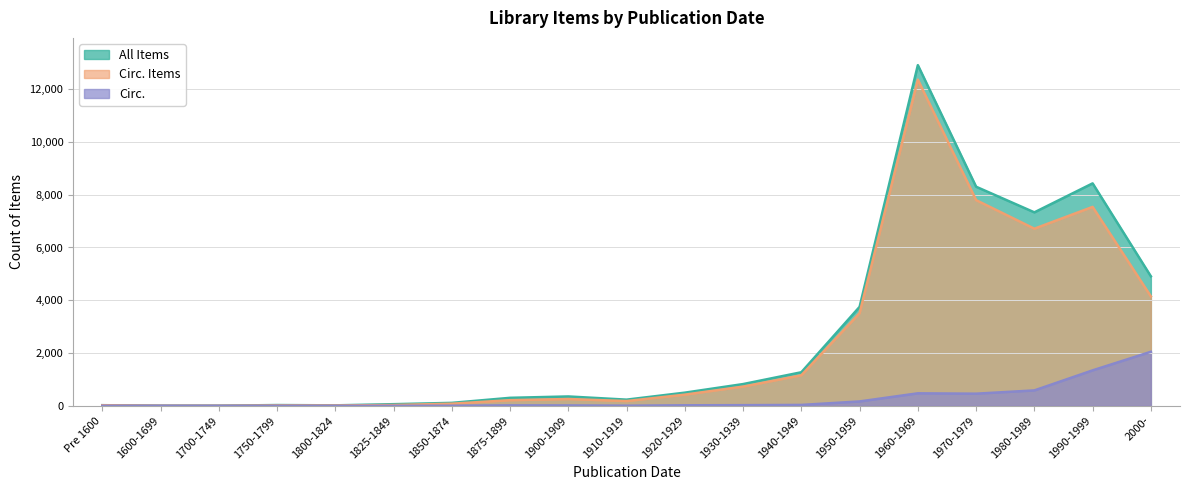

What are all the series names shown in the legend?

All Items, Circ. Items, Circ.